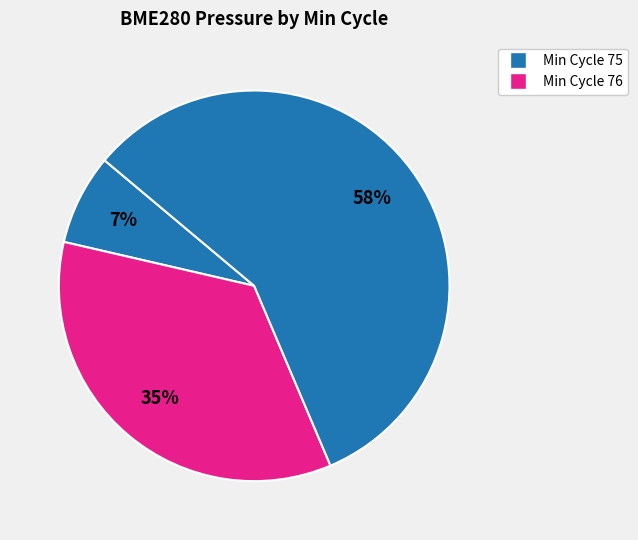

How many segments does this pie chart have?

3